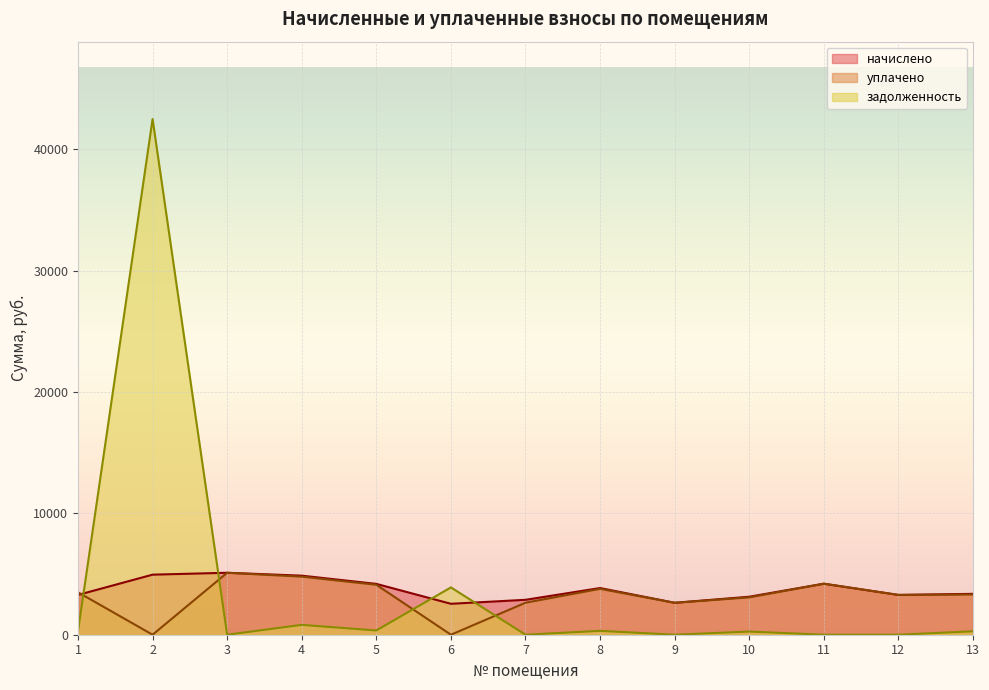

True or false: начислено has more than 2 points higher than both neighbors.

True